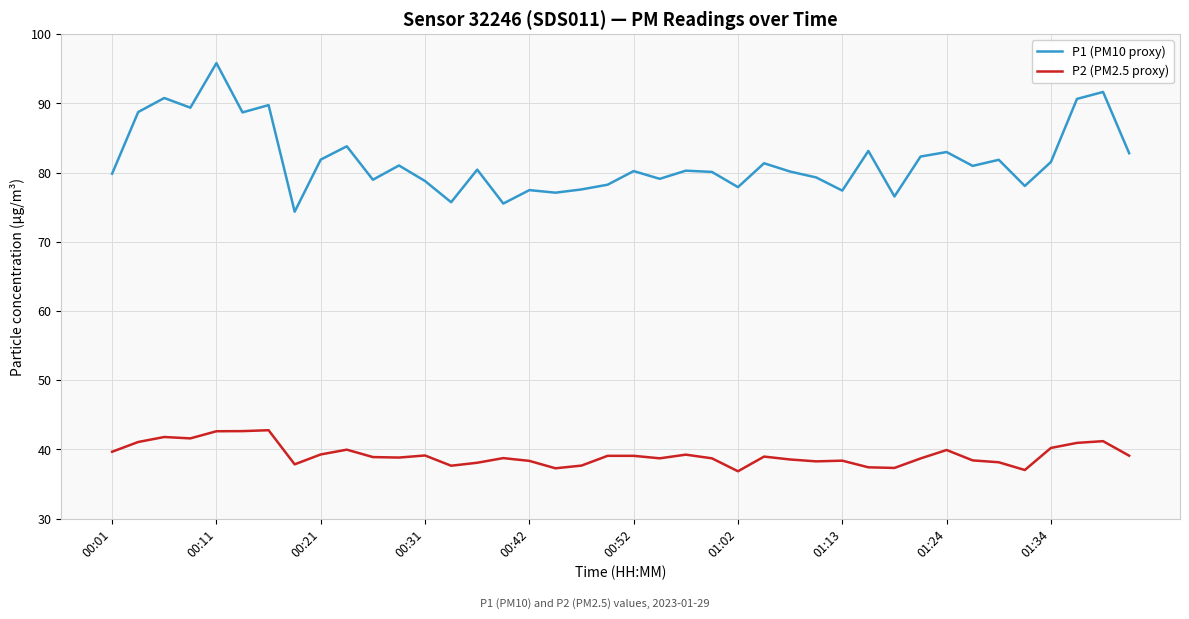

What is the difference between the maximum and minimum values in the P1 (PM10 proxy) series?

21.5